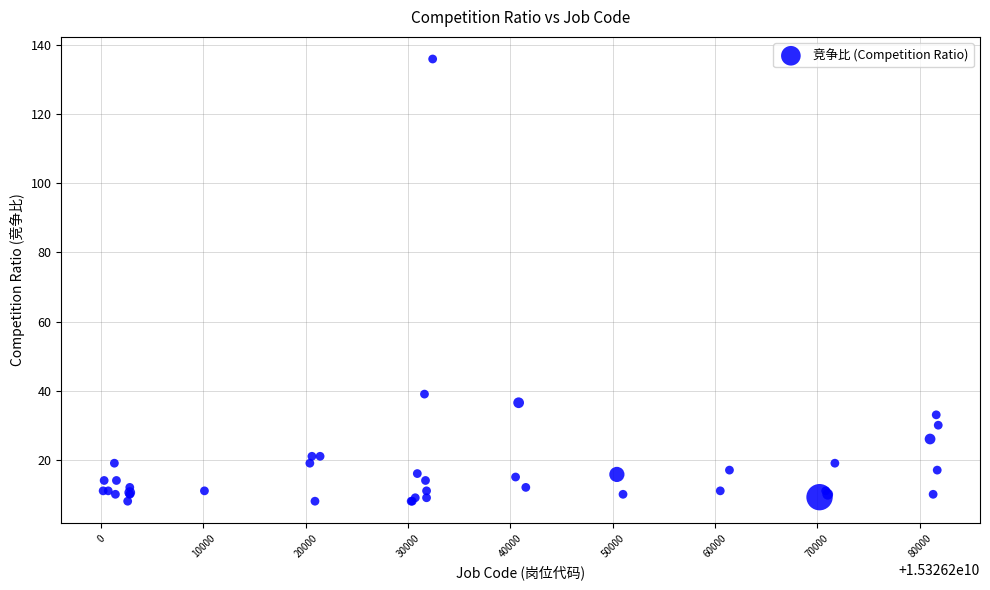

What Y value in the scatter plot is closest to 72?

39.0